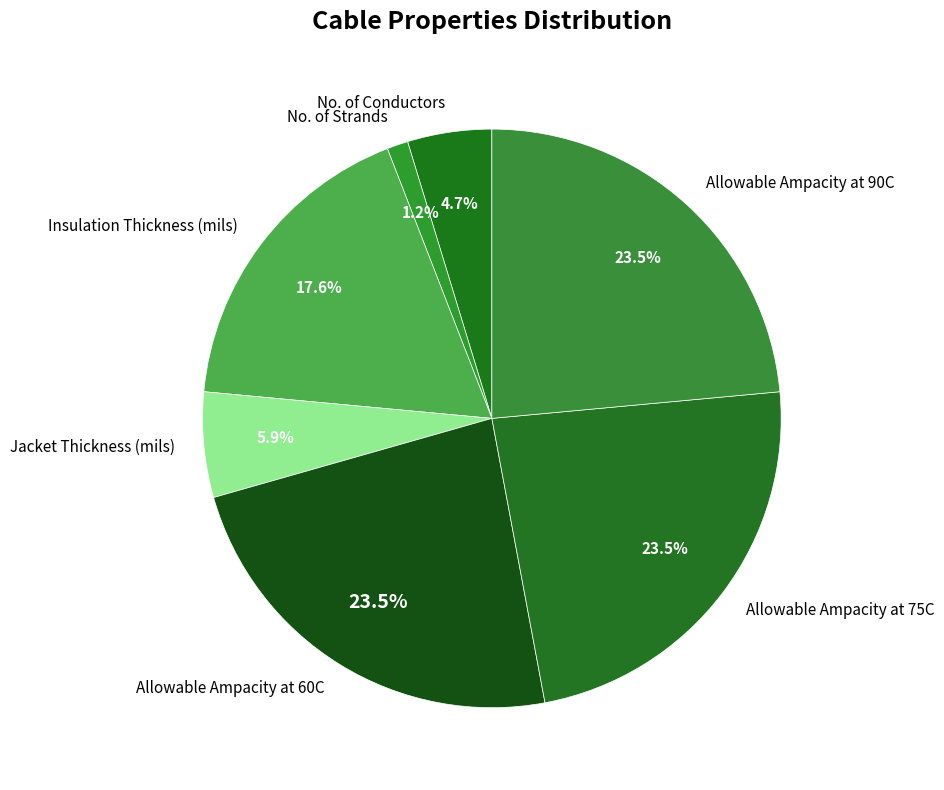

Count the number of slices in the pie.

7